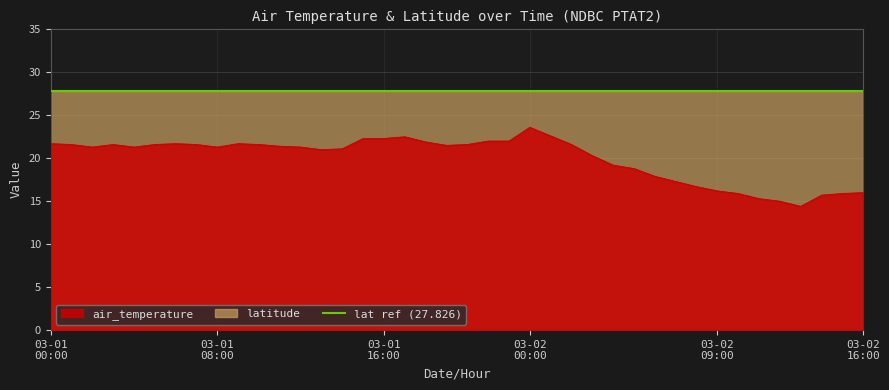

At which category does the data reach its first local peak?

2017-03-01T03